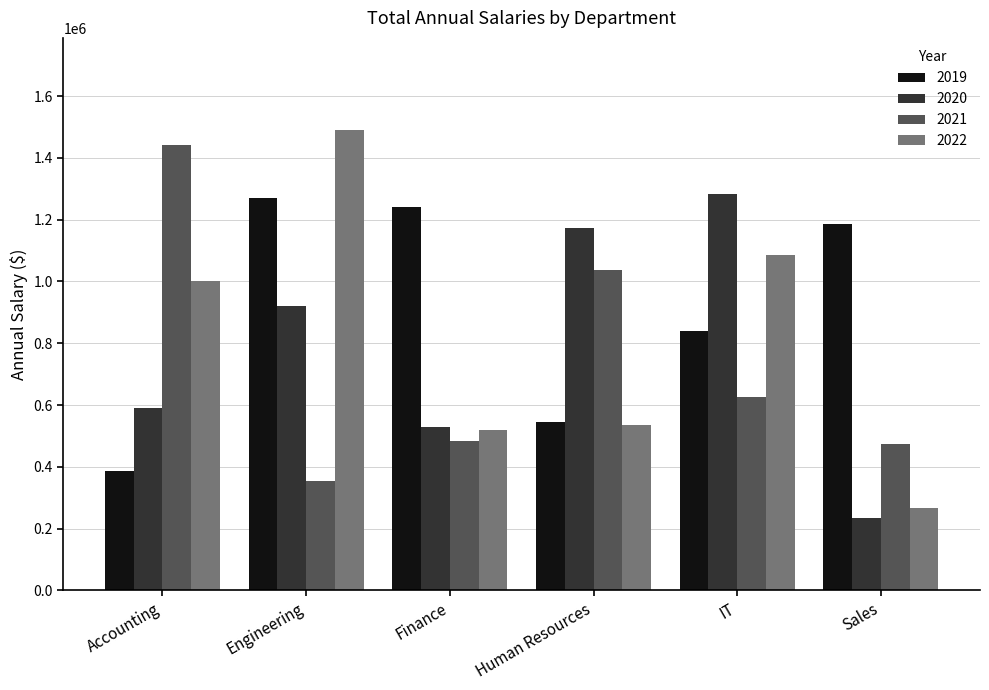

Rank the series by their average value, from highest to lowest.

2019, 2022, 2020, 2021